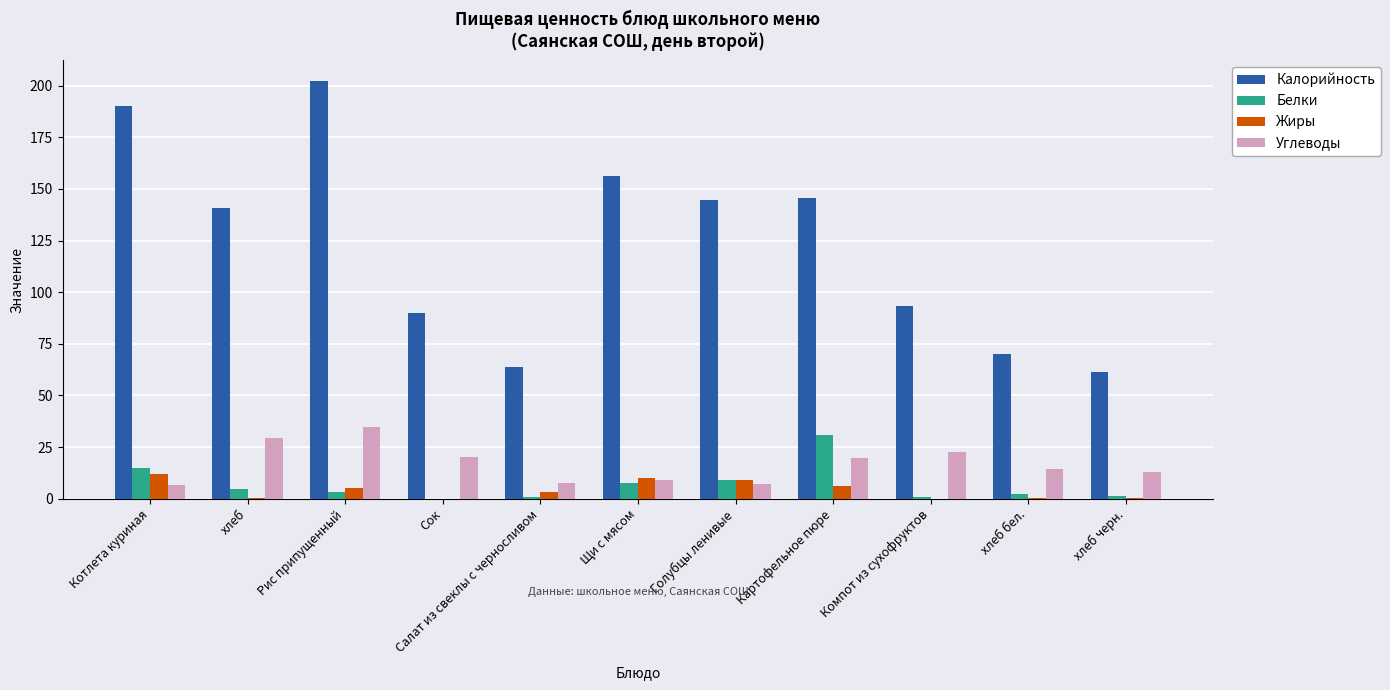

What are all the series names shown in the legend?

Калорийность, Белки, Жиры, Углеводы